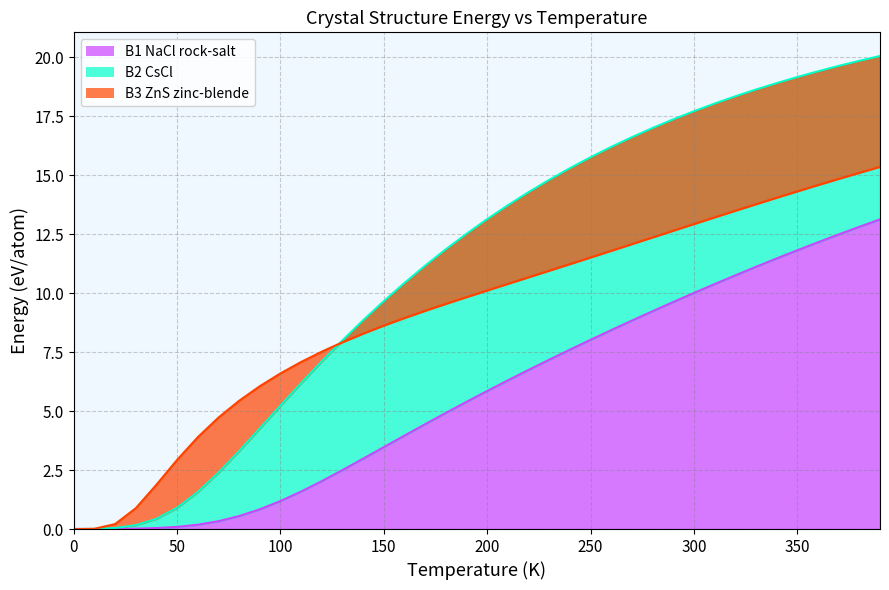

The value of B1--NaCl--rock-salt a=3.9800 at 22 is 3.2. True or false?

False